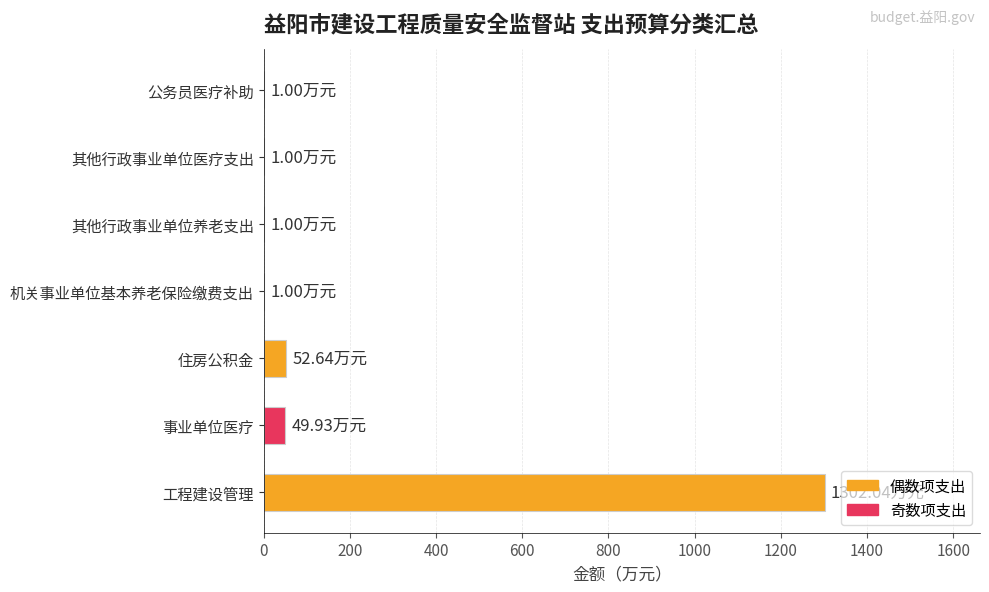

What is the change in value from 工程建设管理 to 住房公积金?

-1249.4